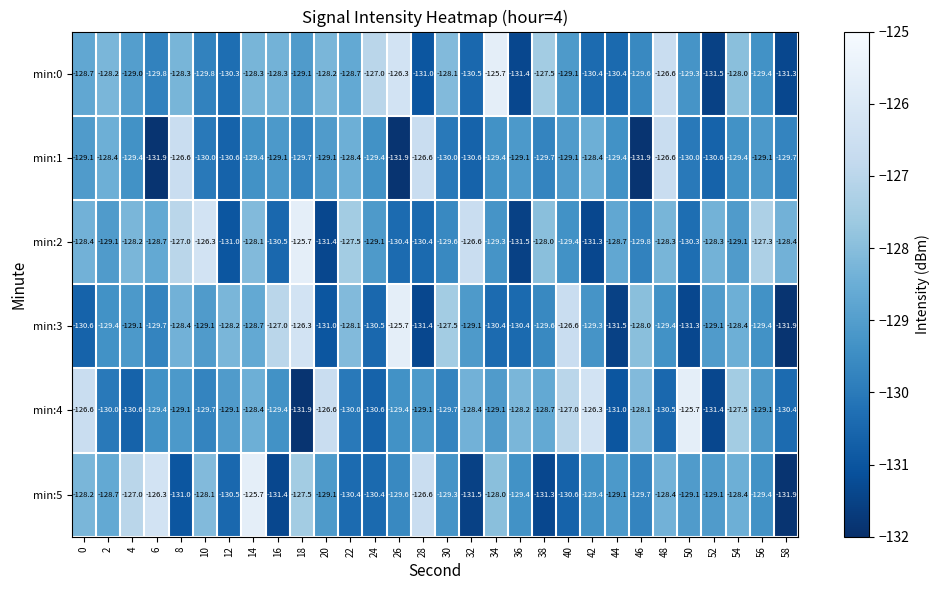

Rank the series at 22 from highest to lowest value.

min:2, min:3, min:1, min:0, min:4, min:5